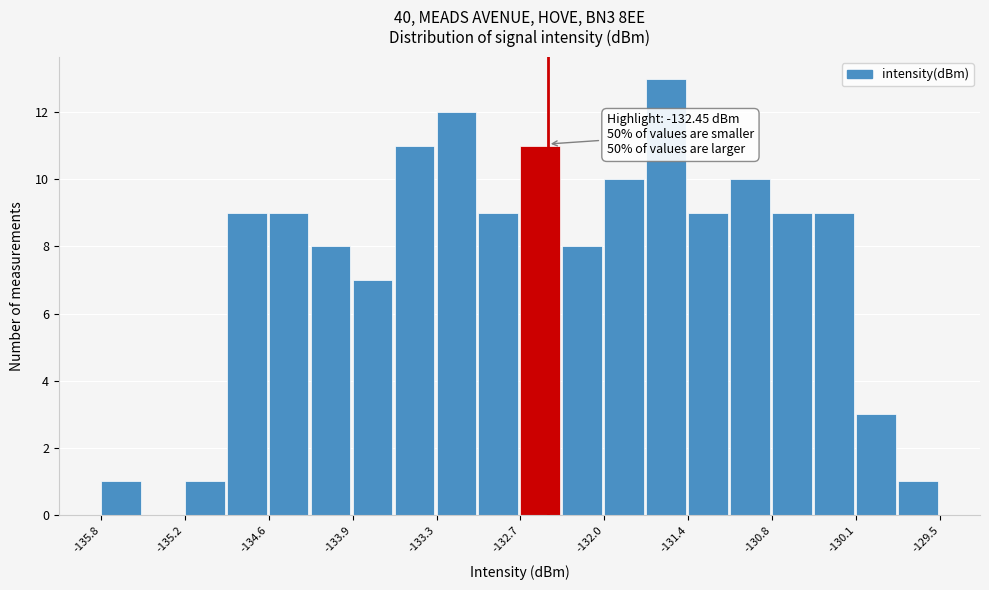

Read against the x-axis, roughly where is the centre of the tallest bar?

-131.6